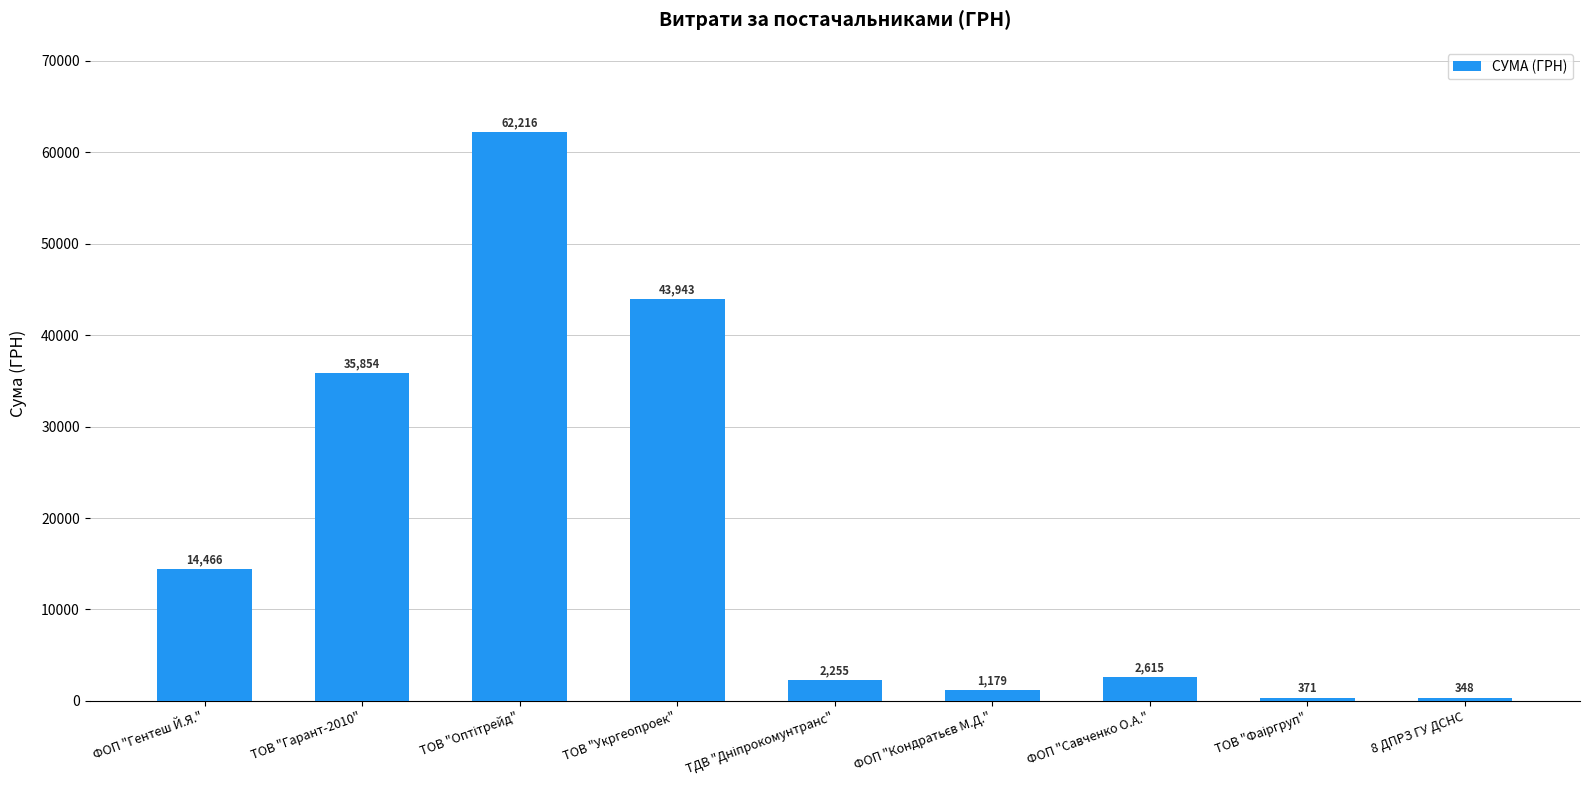

What is the difference between the second highest and minimum values?

43595